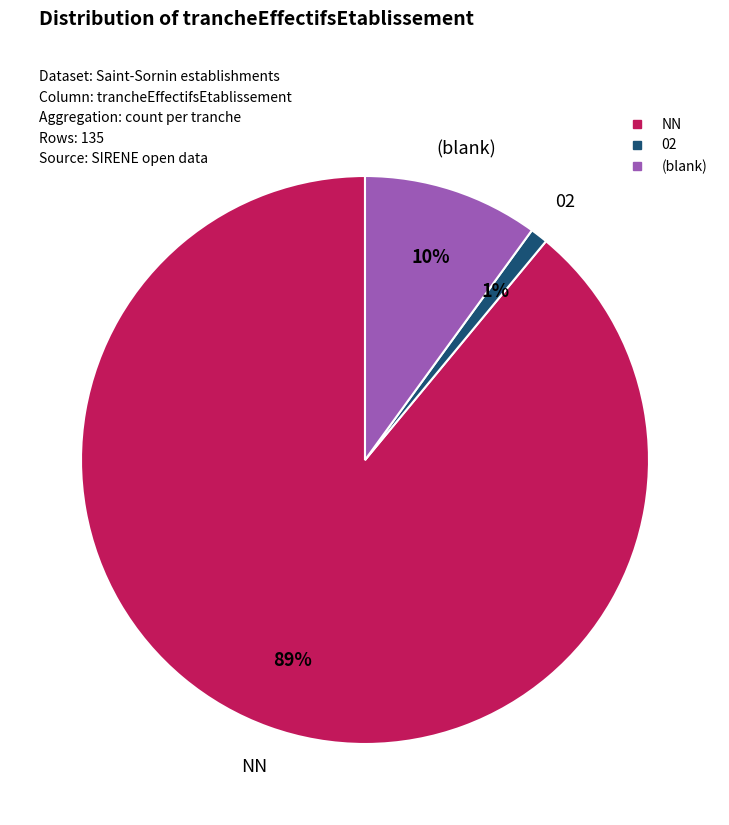

To the nearest percent, what is the average slice percentage?

33%